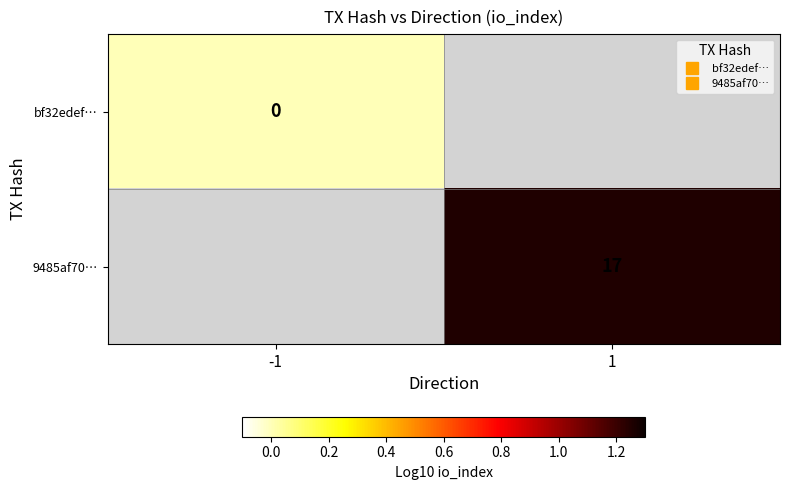

List the series in order of their overall mean, lowest first.

bf32edef…, 9485af70…